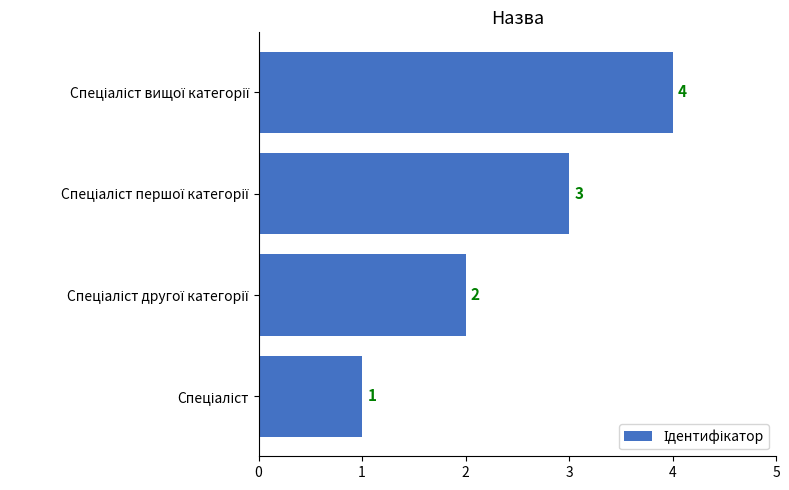

What is the difference between the second highest and minimum values?

2